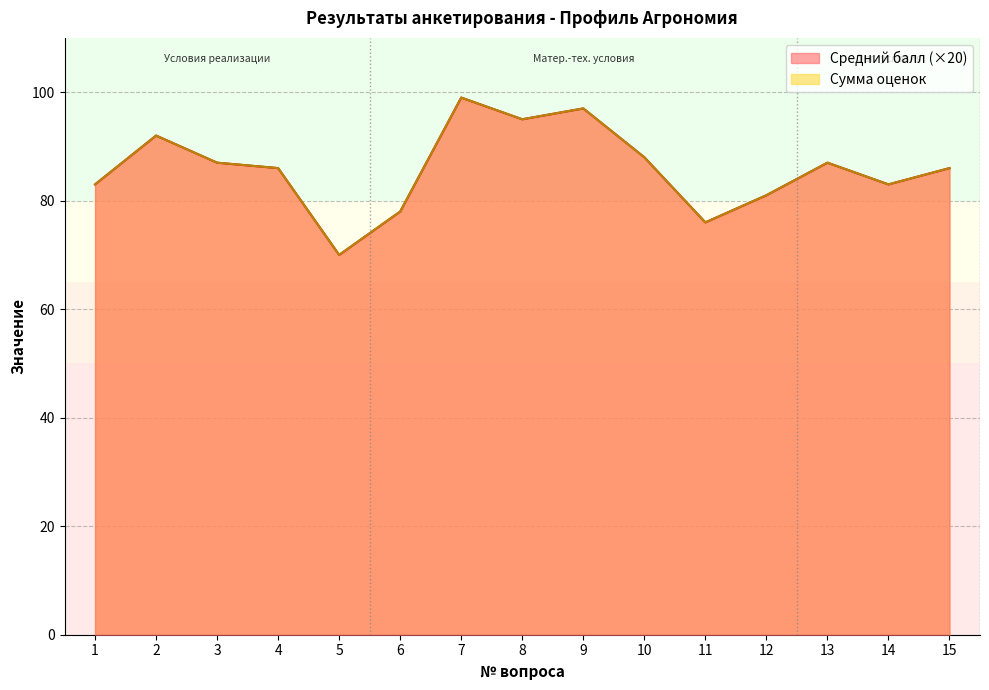

Rank the series at 3 from highest to lowest value.

Средний балл, Сумма оценок